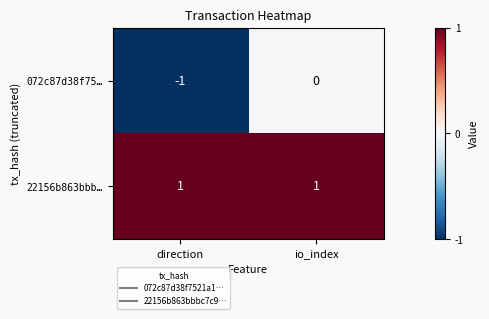

Which category has the lowest value in the 072c87d38f75… series?

direction